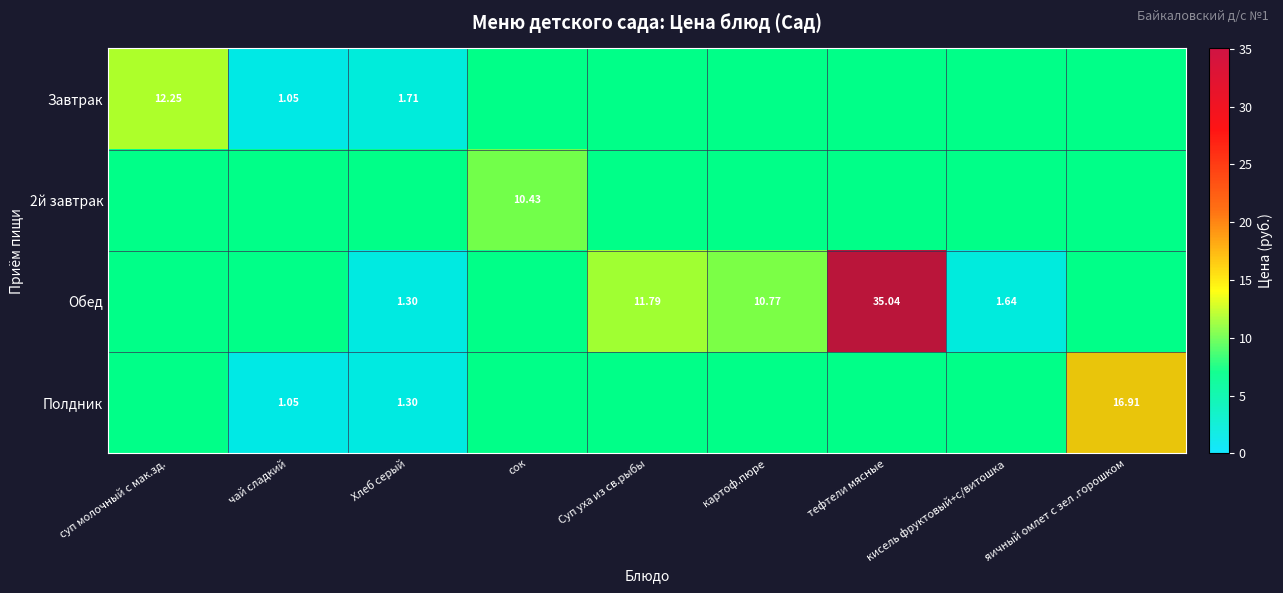

At which category is the sum across all series the highest?

тефтели мясные